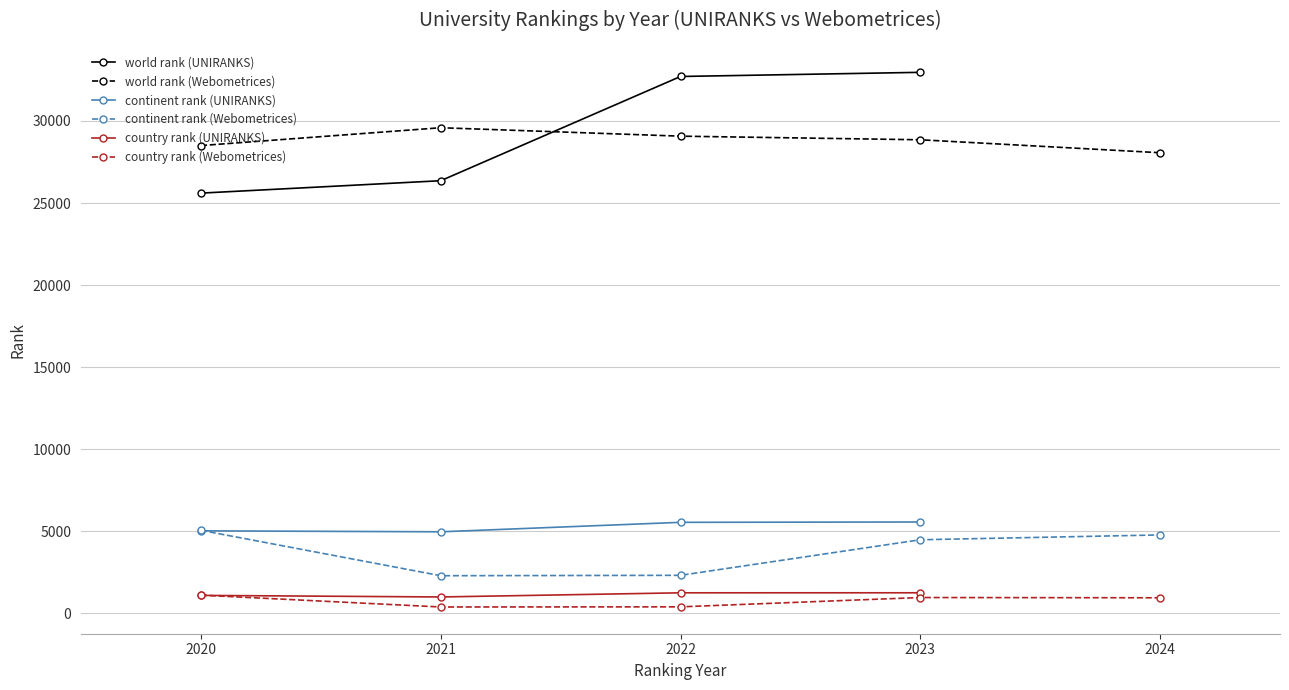

The value of world rank at Webometrices 2024 is 37472. True or false?

False